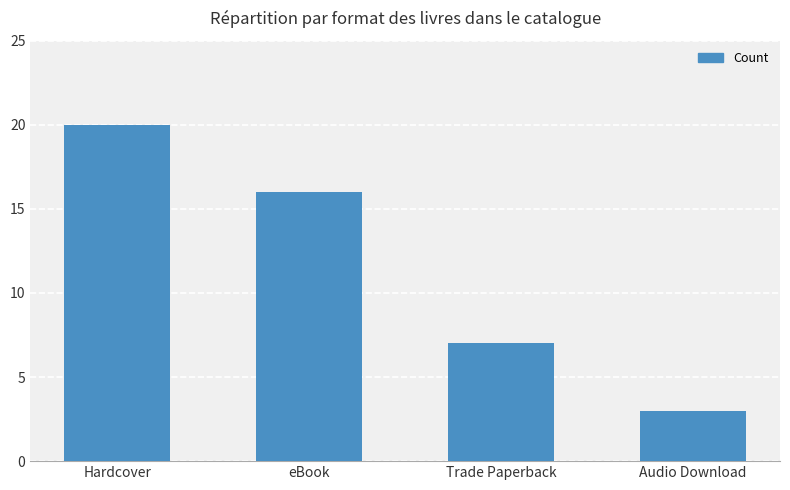

Does the chart contain any negative values?

No